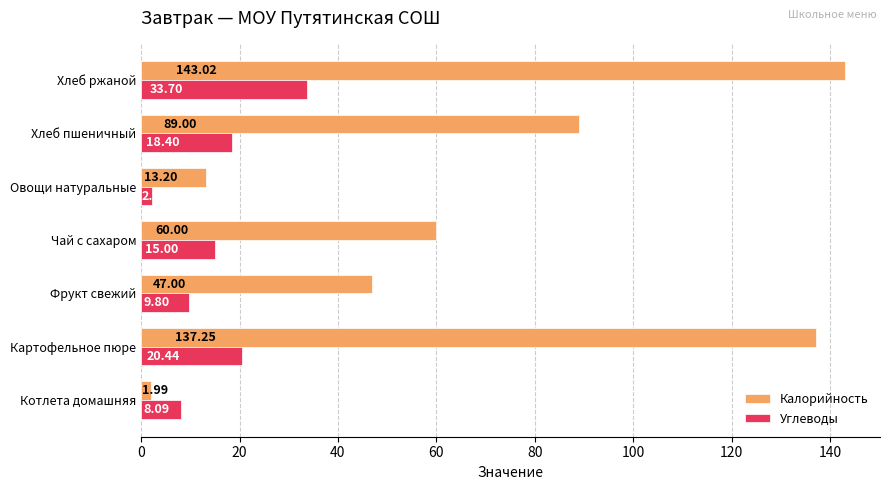

At which label is Углеводы closest to 17?

Хлеб пшеничный